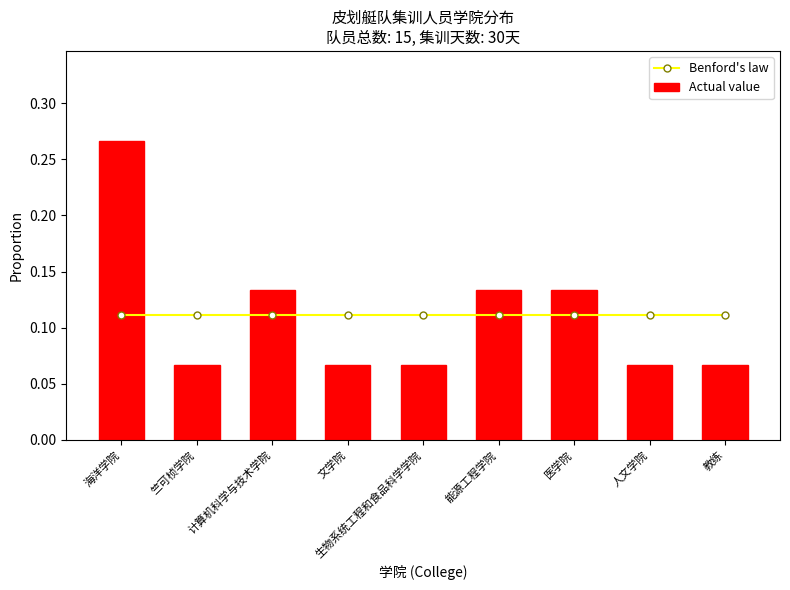

Reading left to right, transcribe all the data shown in this chart.

Benford's law: 0.1	0.1	0.1	0.1	0.1	0.1	0.1	0.1	0.1
Actual value: 0.3	0.1	0.1	0.1	0.1	0.1	0.1	0.1	0.1